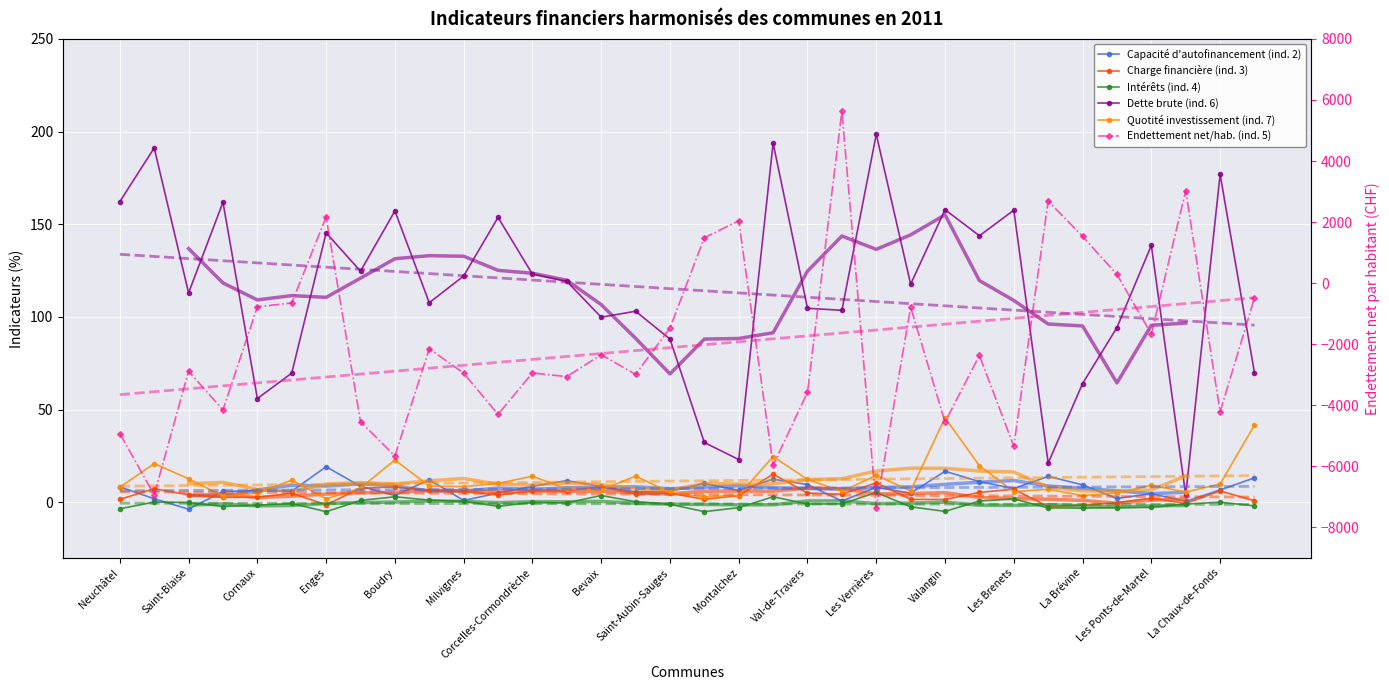

What is the value of the Endettement net/hab. (ind. 5) point at the 3rd from the left?

-2883.0